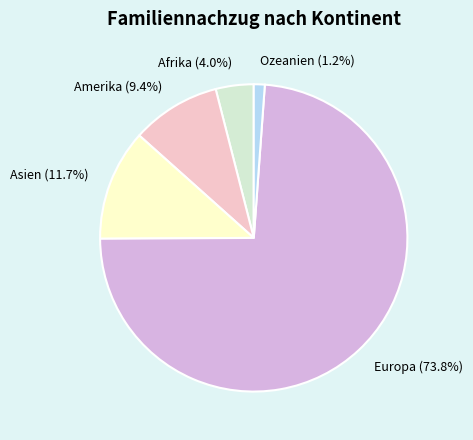

To the nearest percent, what is the combined percentage of Europa and Afrika?

78%